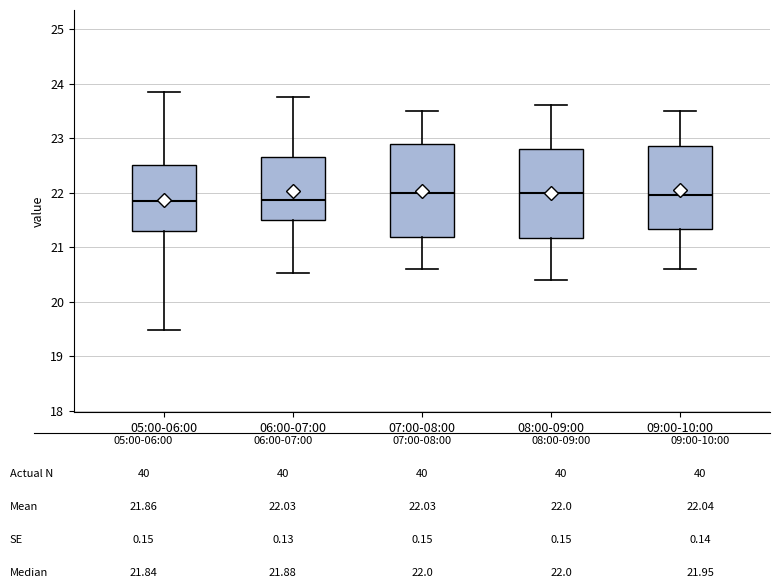

Where is the upper edge of the box for 07:00-08:00 on the y-axis? The values are not printed on the chart, so give them approximately, as read against the axis.

22.9